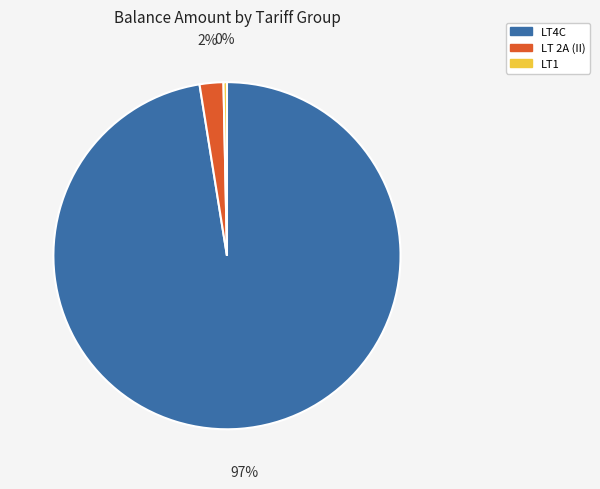

To the nearest percent, what is the average slice percentage?

33%